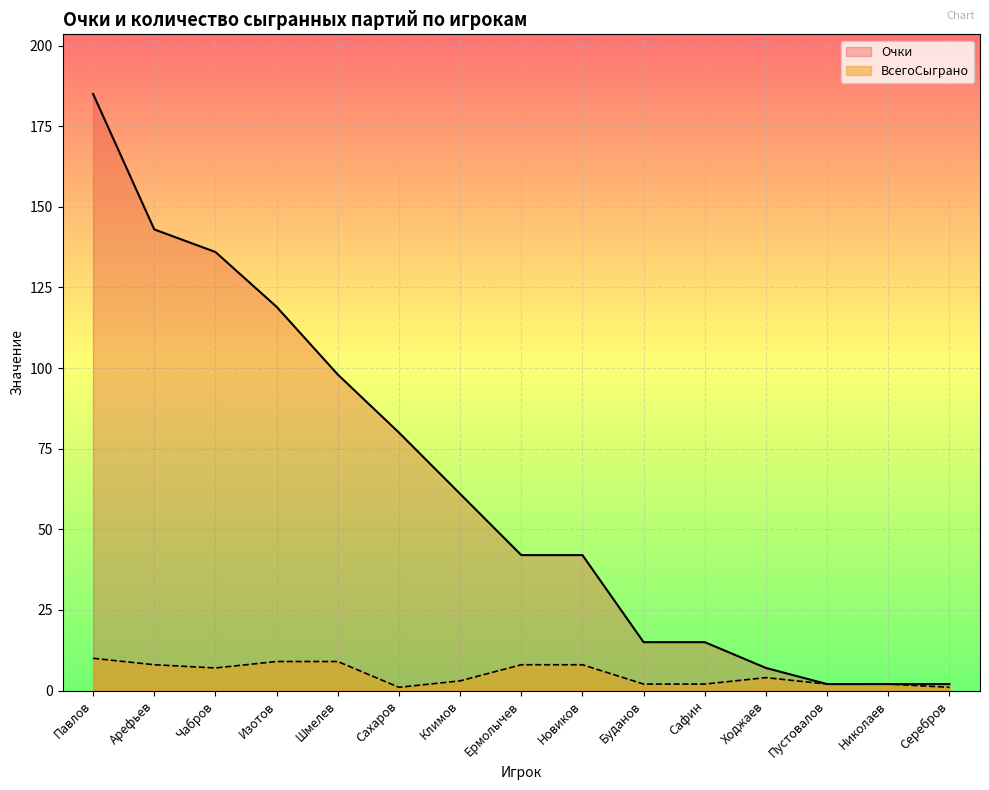

True or false: Очки has more than 2 points higher than both neighbors.

False